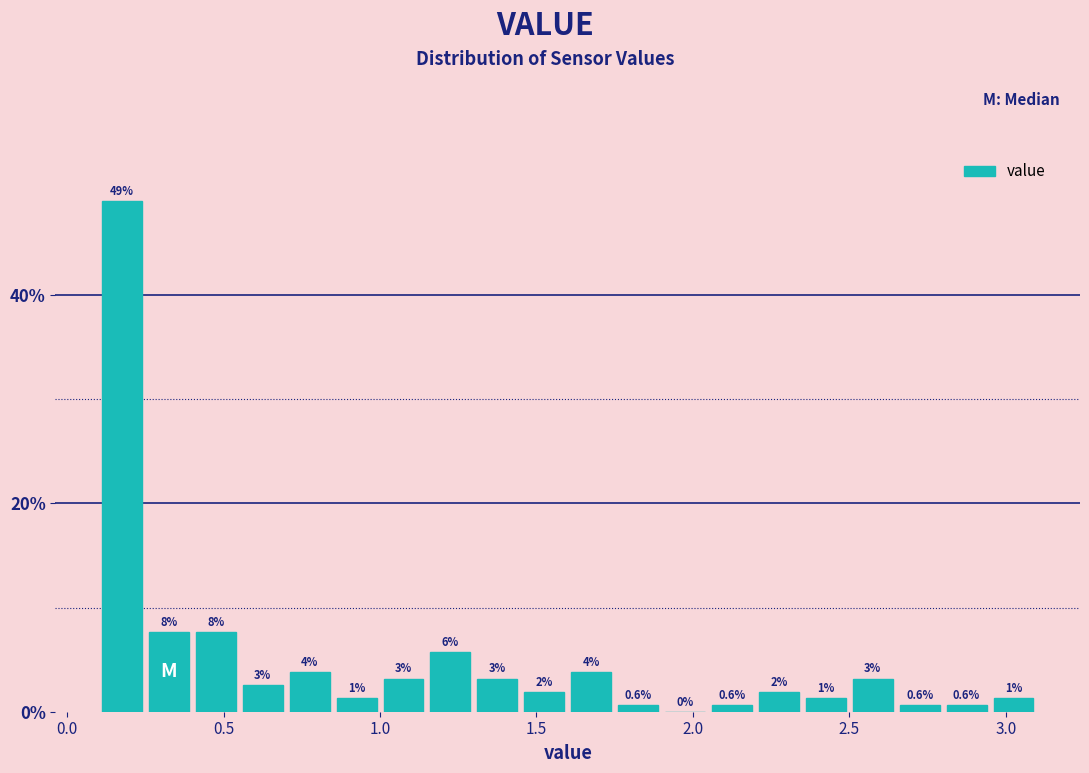

Around what value on the x-axis is the tallest bar? Give the approximate position of its centre, as read against the axis.

0.20